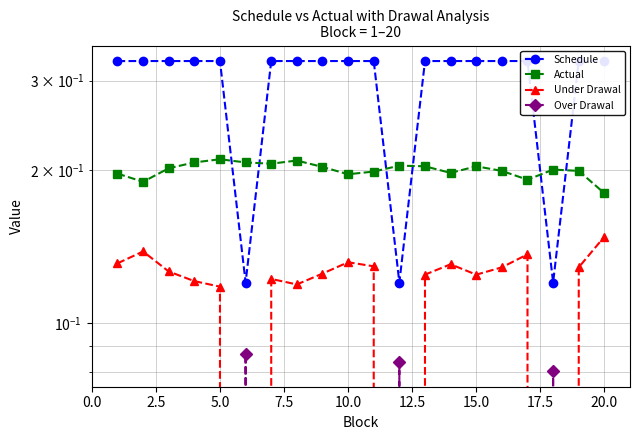

Which series has the largest total across all categories?

Schedule